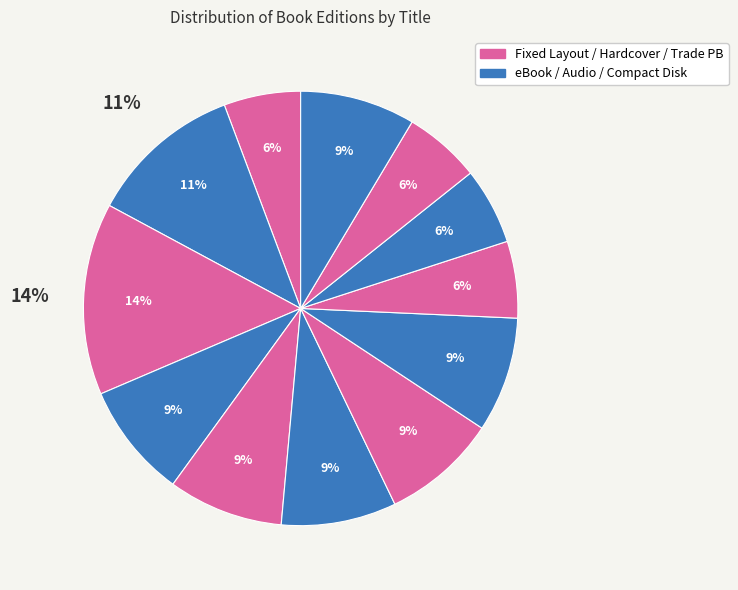

Does any single category account for the majority?

No